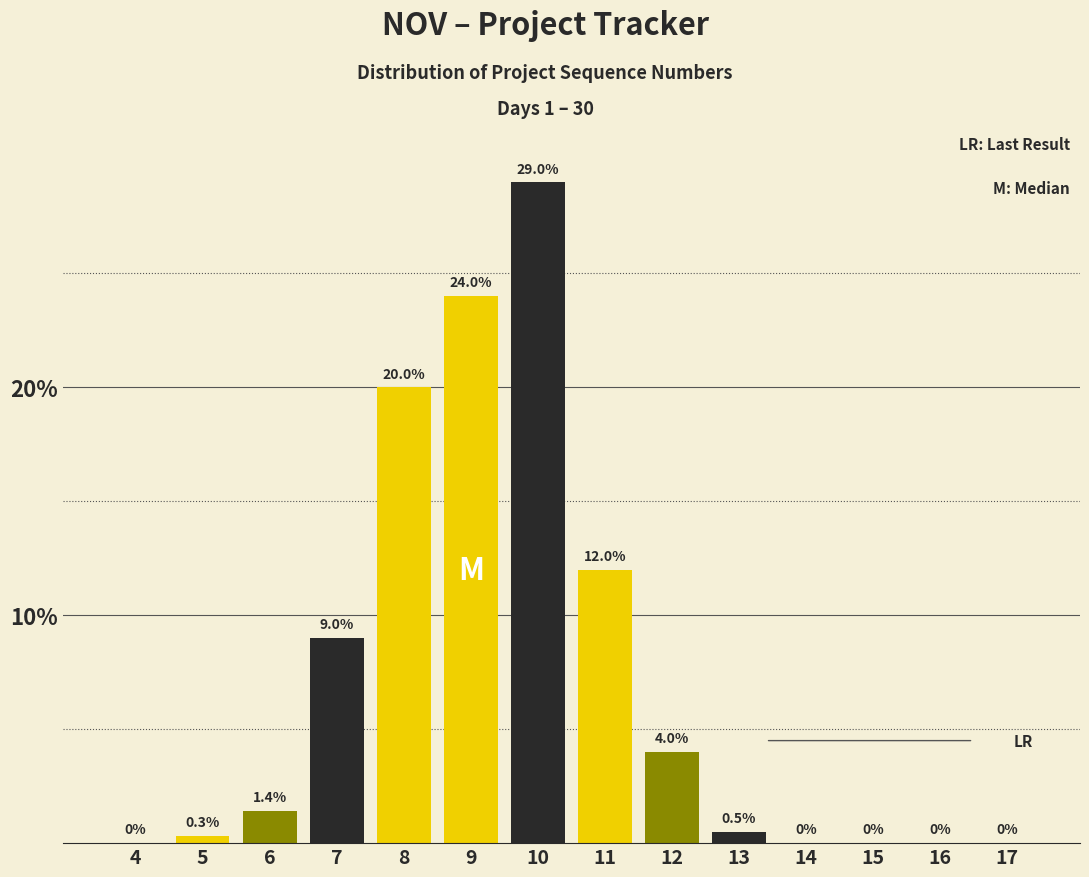

Reading right to left, transcribe all the data shown in this chart.

17=0.0	16=0.0	15=0.0	14=0.0	13=0.5	12=4.0	11=12.0	10=29.0	9=24.0	8=20.0	7=9.0	6=1.4	5=0.3	4=0.0